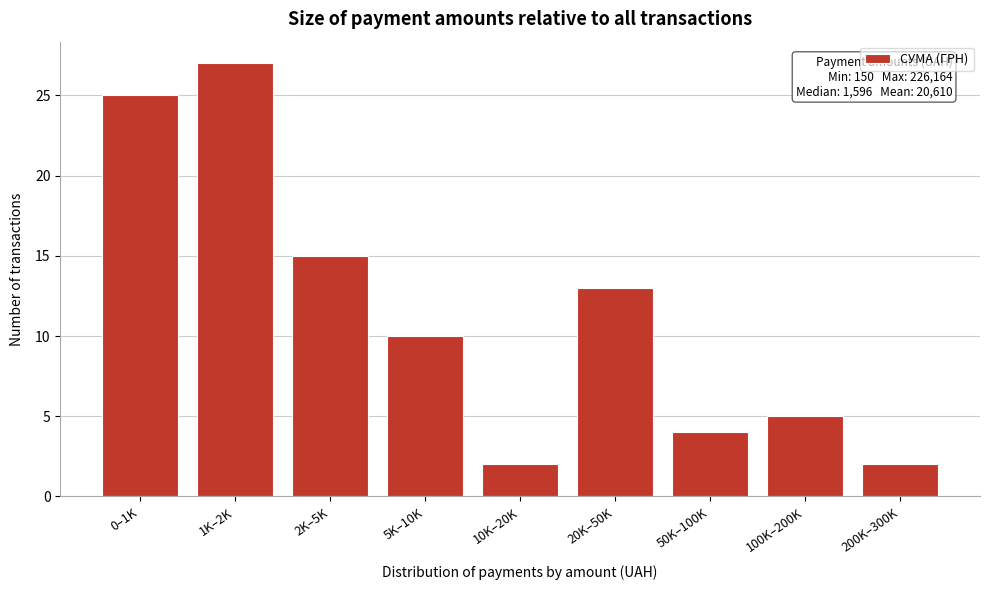

Reading left to right, list all the values displayed in this chart.

0–1K=25	1K–2K=27	2K–5K=15	5K–10K=10	10K–20K=2	20K–50K=13	50K–100K=4	100K–200K=5	200K–300K=2